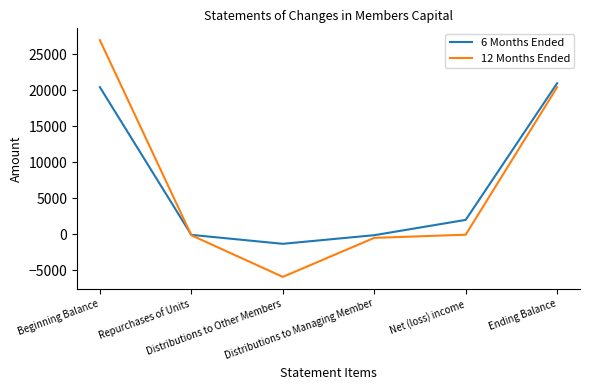

True or false: 12 Months Ended and 6 Months Ended intersect in this chart.

True